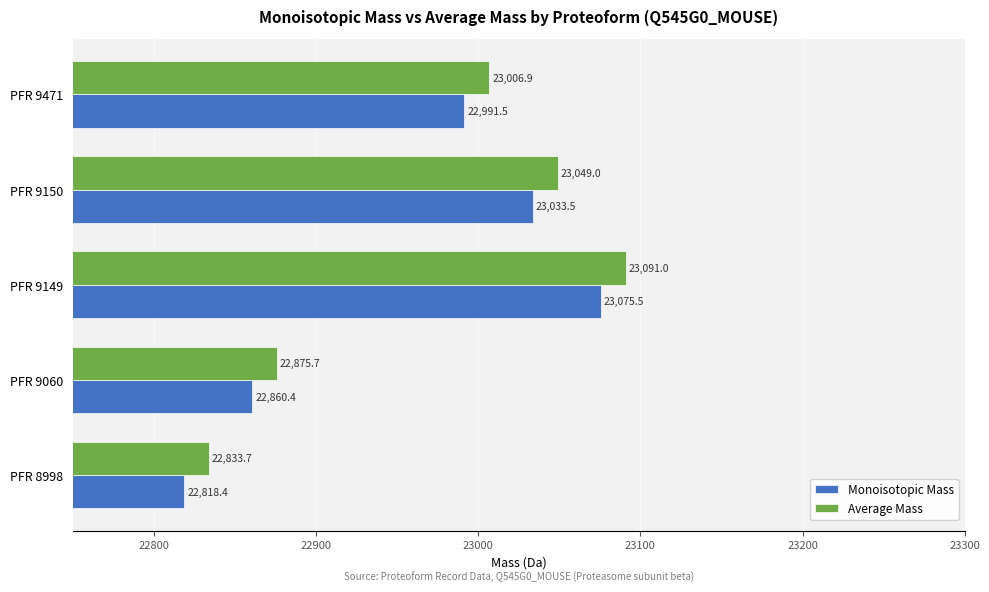

The value of Monoisotopic Mass at PFR 8998 is 22818.4. True or false?

True